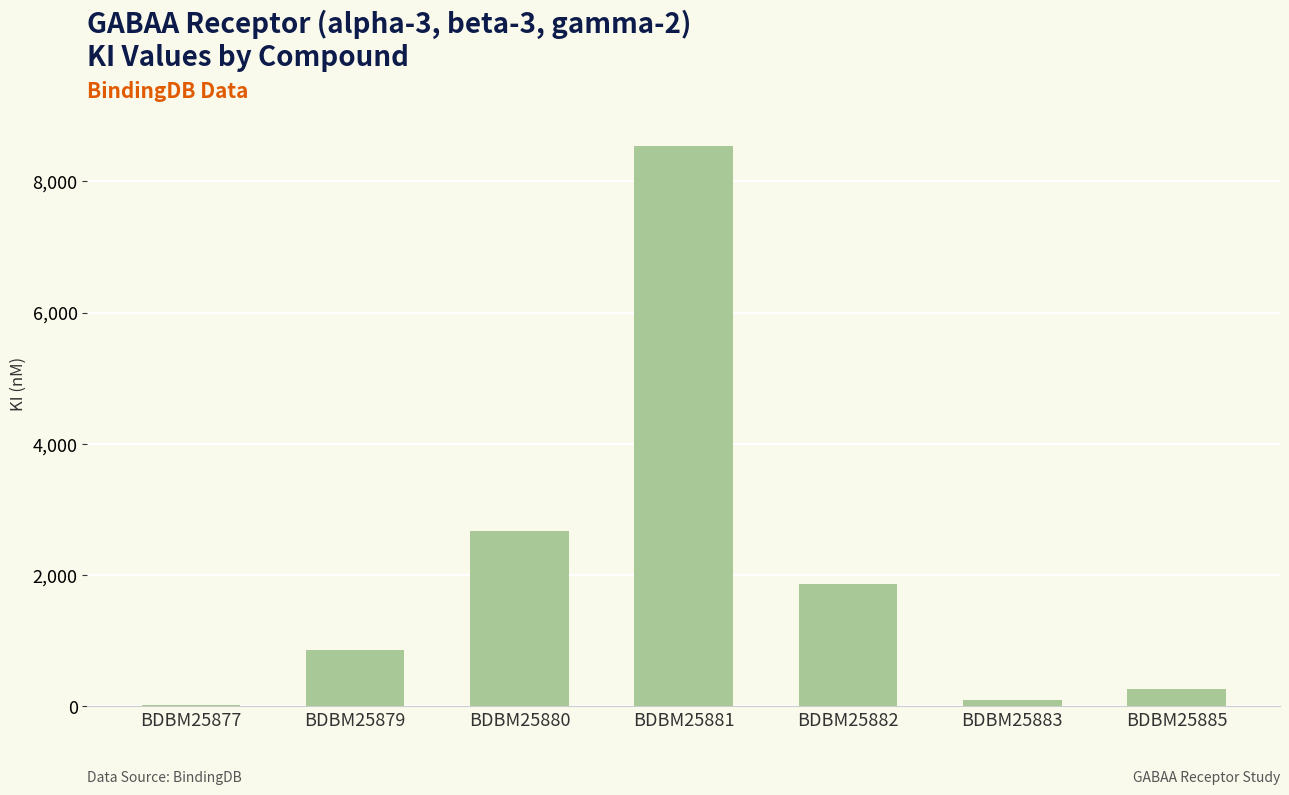

Are the bars horizontal?

No